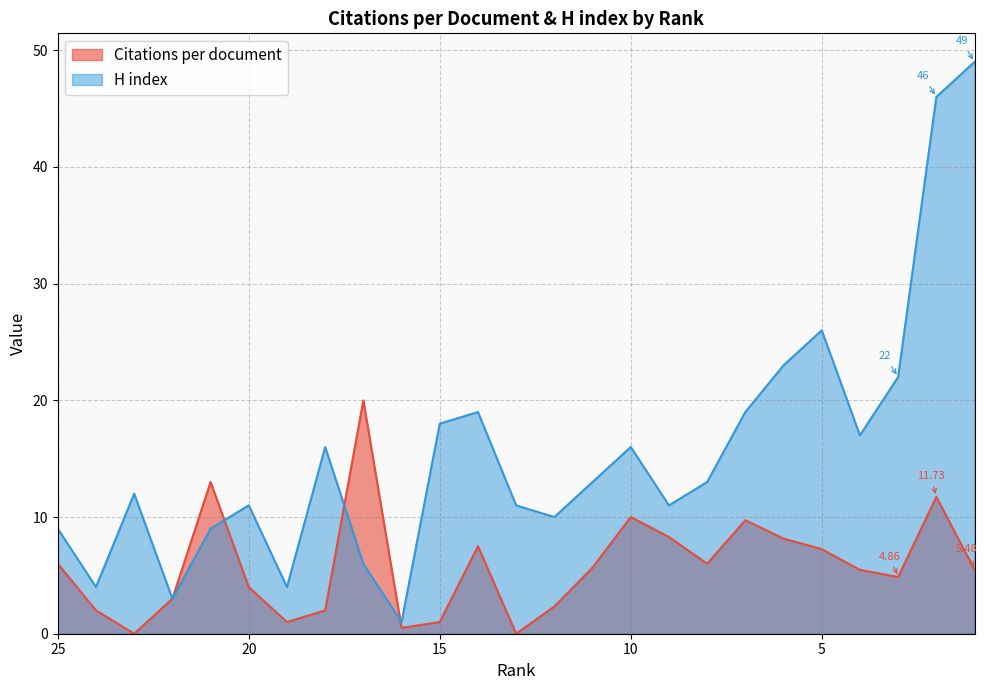

Between which two adjacent categories do H index and Citations per document first intersect?

21 and 20